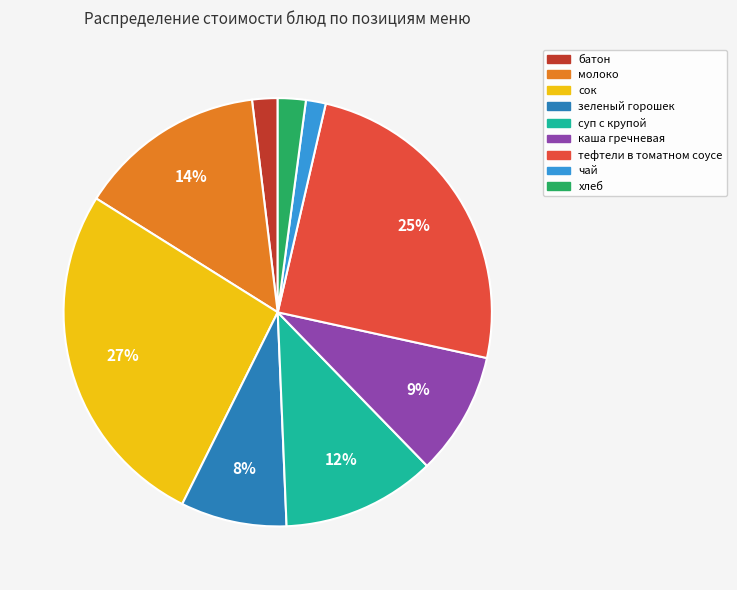

Do чай and каша гречневая together represent more than half of the pie?

No